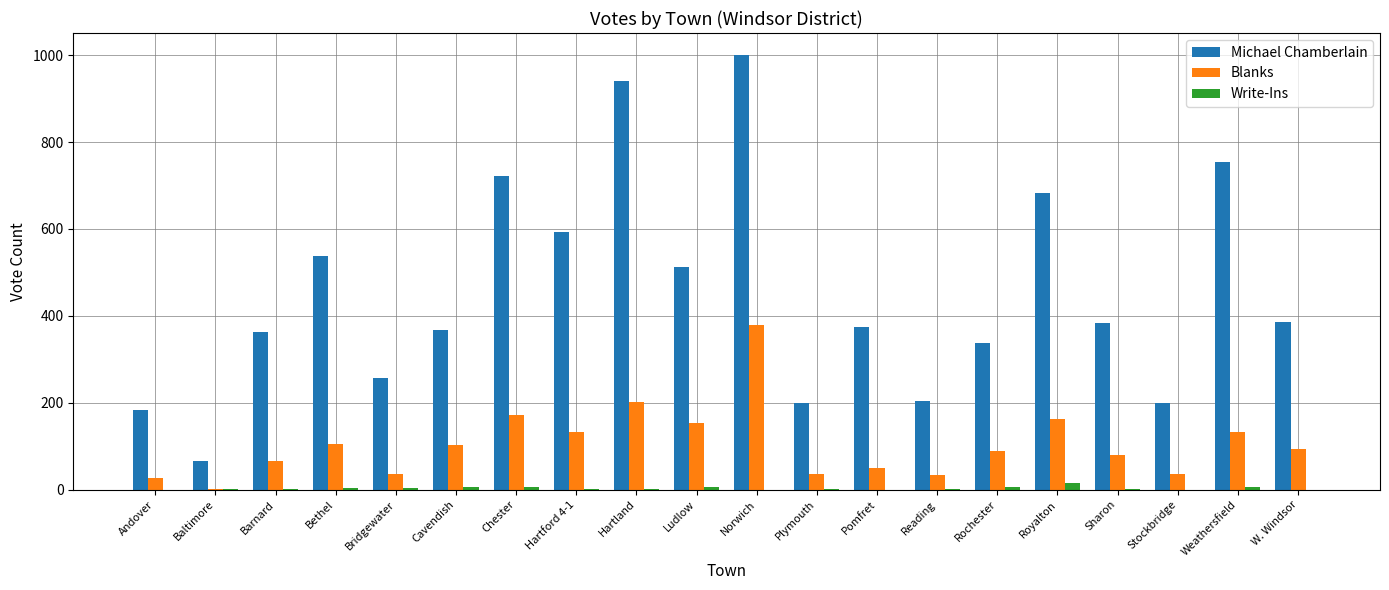

Between Baltimore and Royalton, which series saw the biggest shift?

Michael Chamberlain